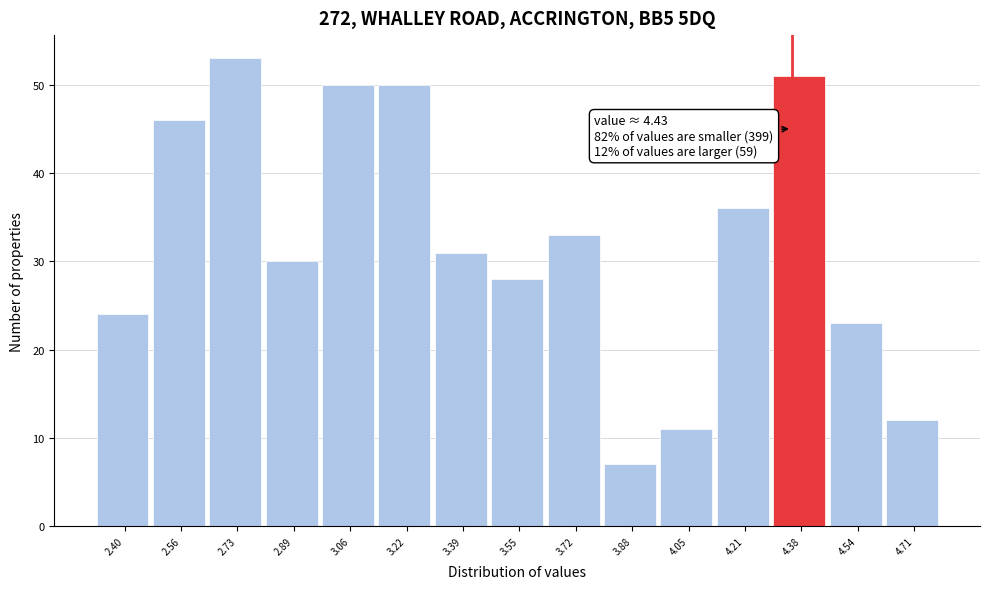

Reading left to right, list all the values displayed in this chart.

2.40=24	2.56=46	2.73=53	2.89=30	3.06=50	3.22=50	3.39=31	3.55=28	3.72=33	3.88=7	4.05=11	4.21=36	4.38=51	4.54=23	4.71=12